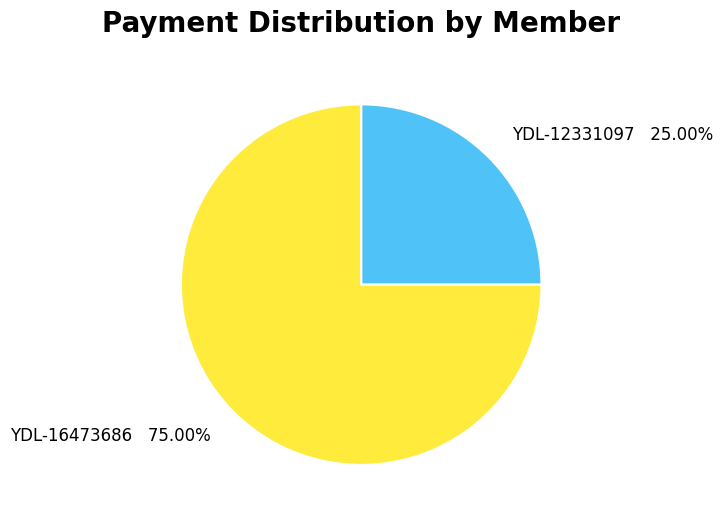

Is it true that YDL-12331097 is 25% of the pie?

True